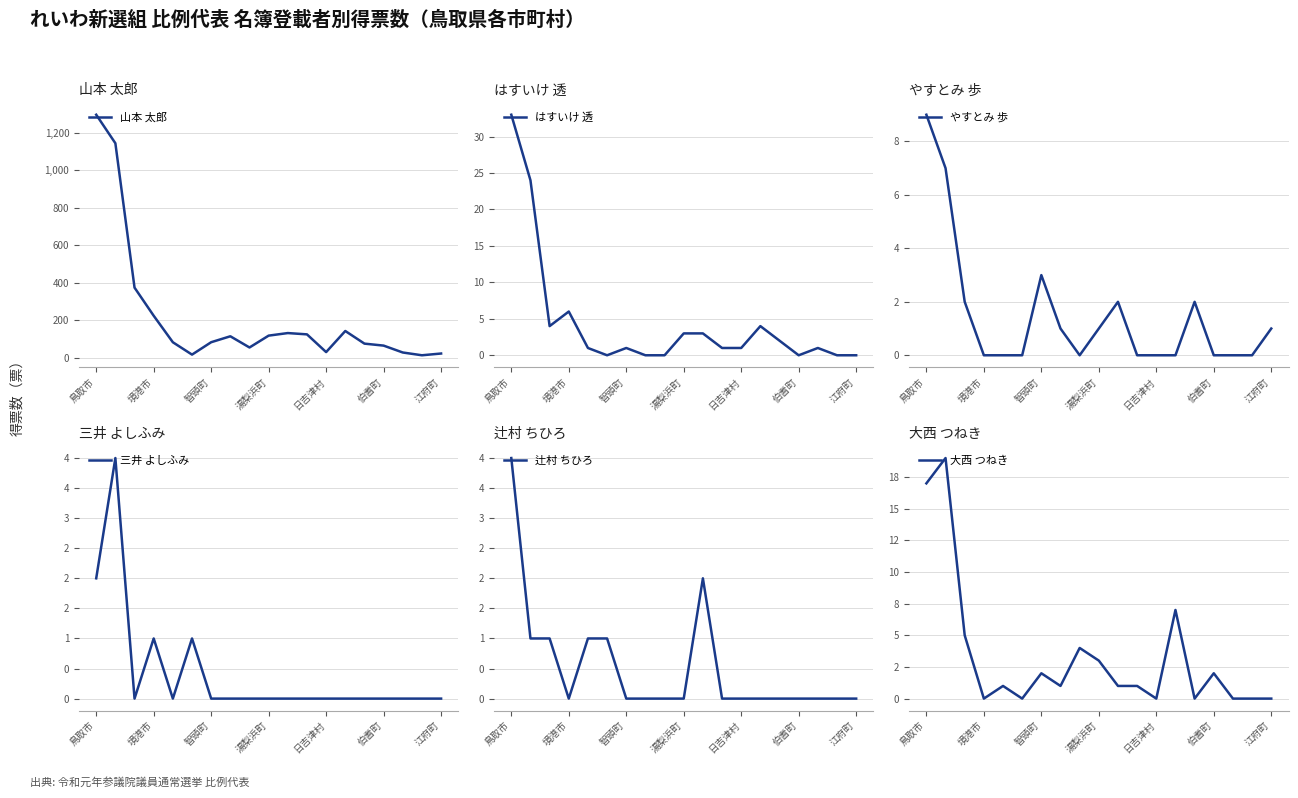

What is the highest value of the 山本 太郎 series?

1296.1